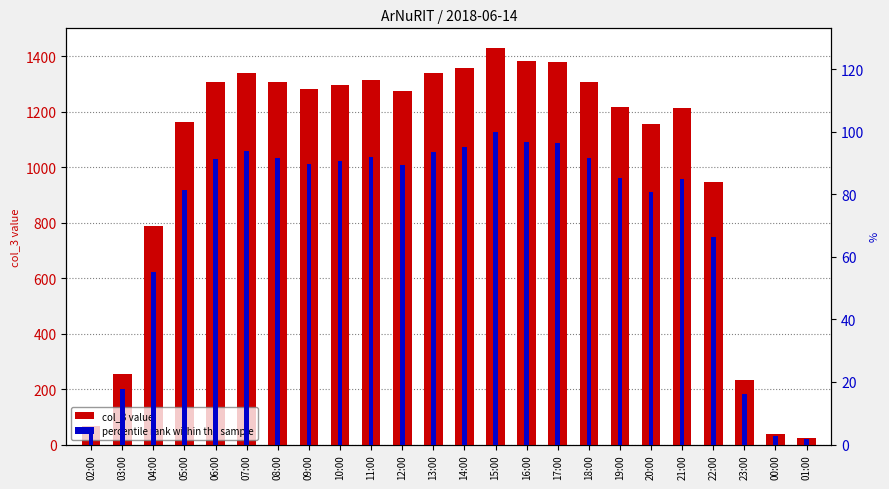

Does the chart contain any negative values?

No